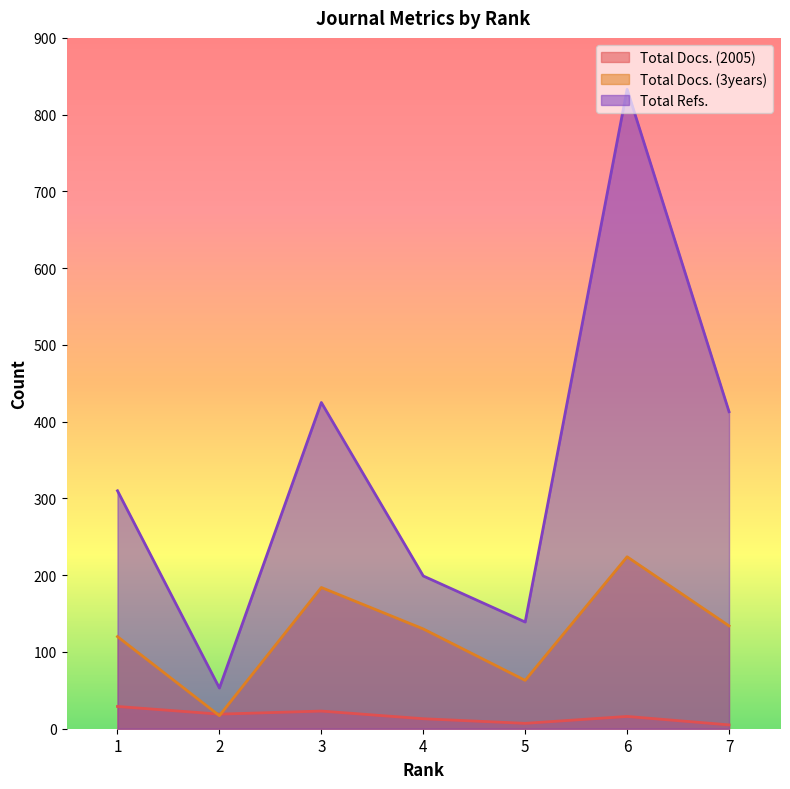

True or false: Total Docs. (3years) and Total Docs. (2005) cross at least once.

True